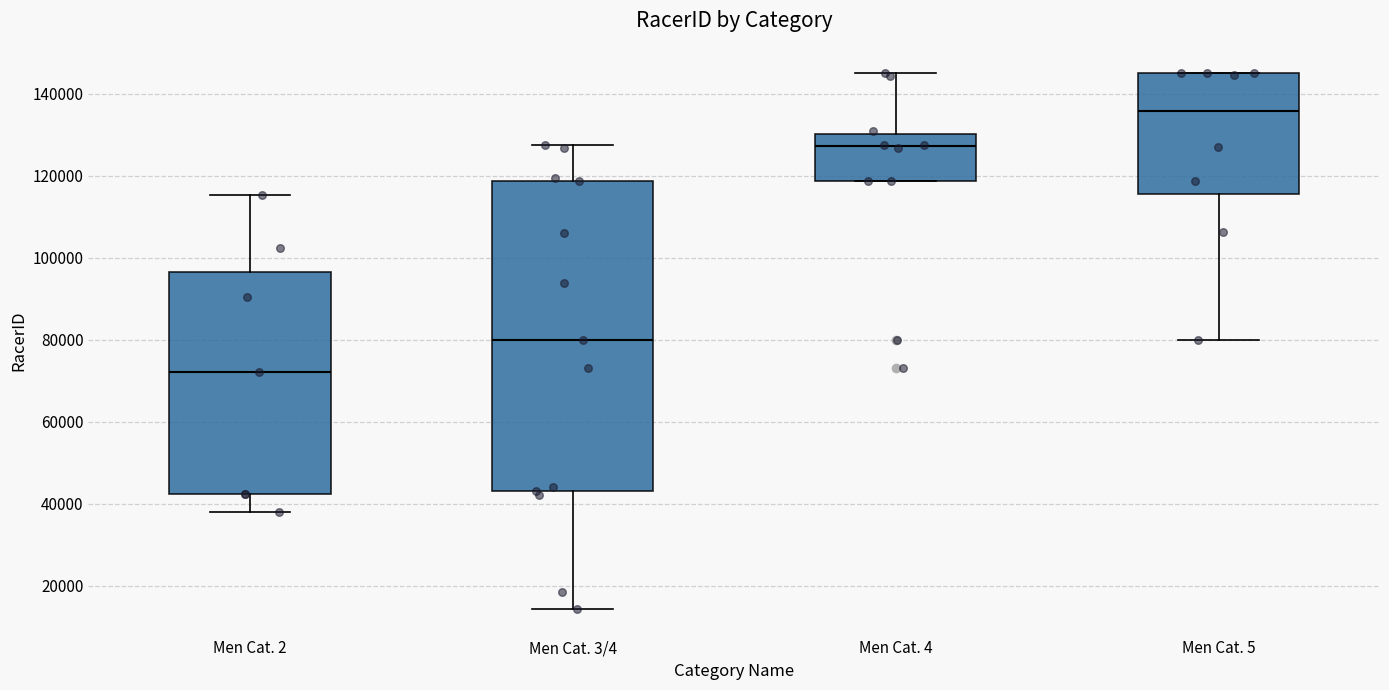

Reading left to right, transcribe this box plot: for each box, give where its median line is, the range the box spans, and where its two whiskers end, as read against the y-axis. The values are not printed on the chart, so give them approximately, as read against the axis.

Men Cat. 2: median 72000, box 42000 to 96000, whiskers 38000 to 116000
Men Cat. 3/4: median 80000, box 44000 to 118000, whiskers 14000 to 128000
Men Cat. 4: median 128000, box 118000 to 130000, whiskers 118000 to 146000
Men Cat. 5: median 136000, box 116000 to 146000, whiskers 80000 to 146000